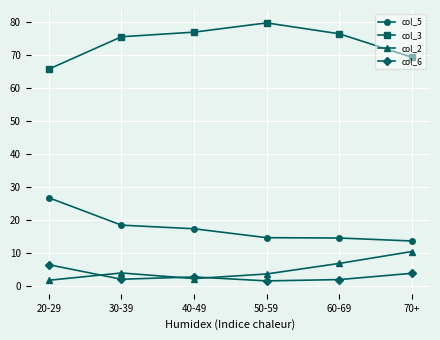

How many data points in col_2 are less than 3?

2